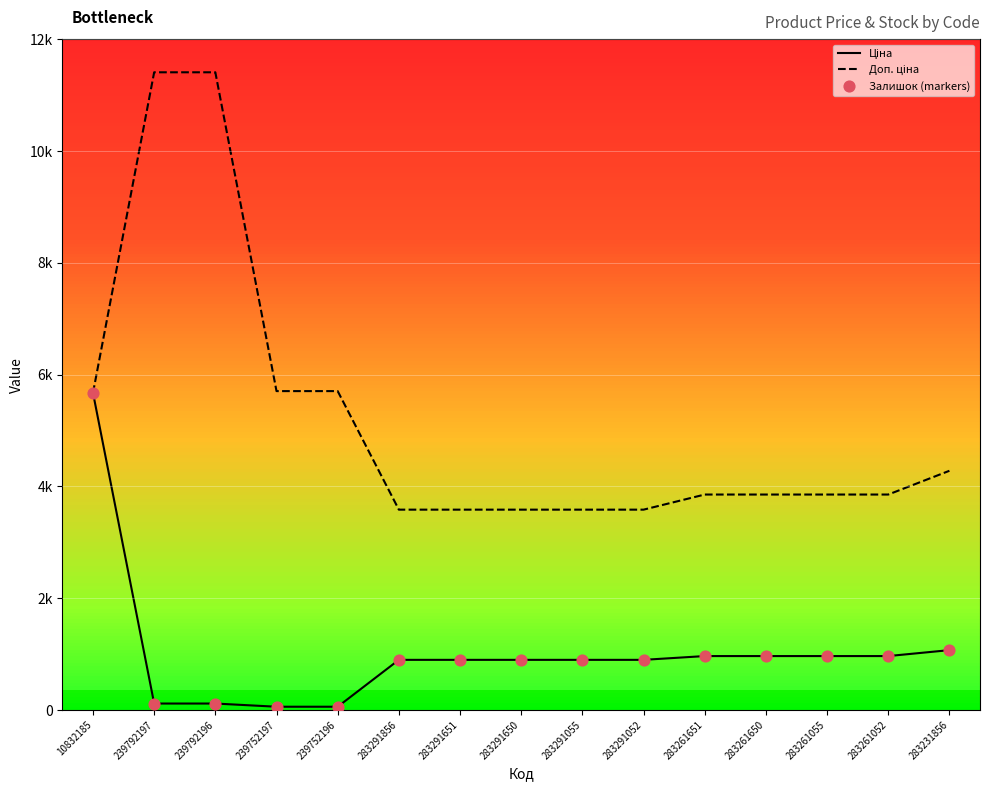

Is the value of Доп. ціна at 283291651 greater than the value of Ціна at 283291052?

Yes